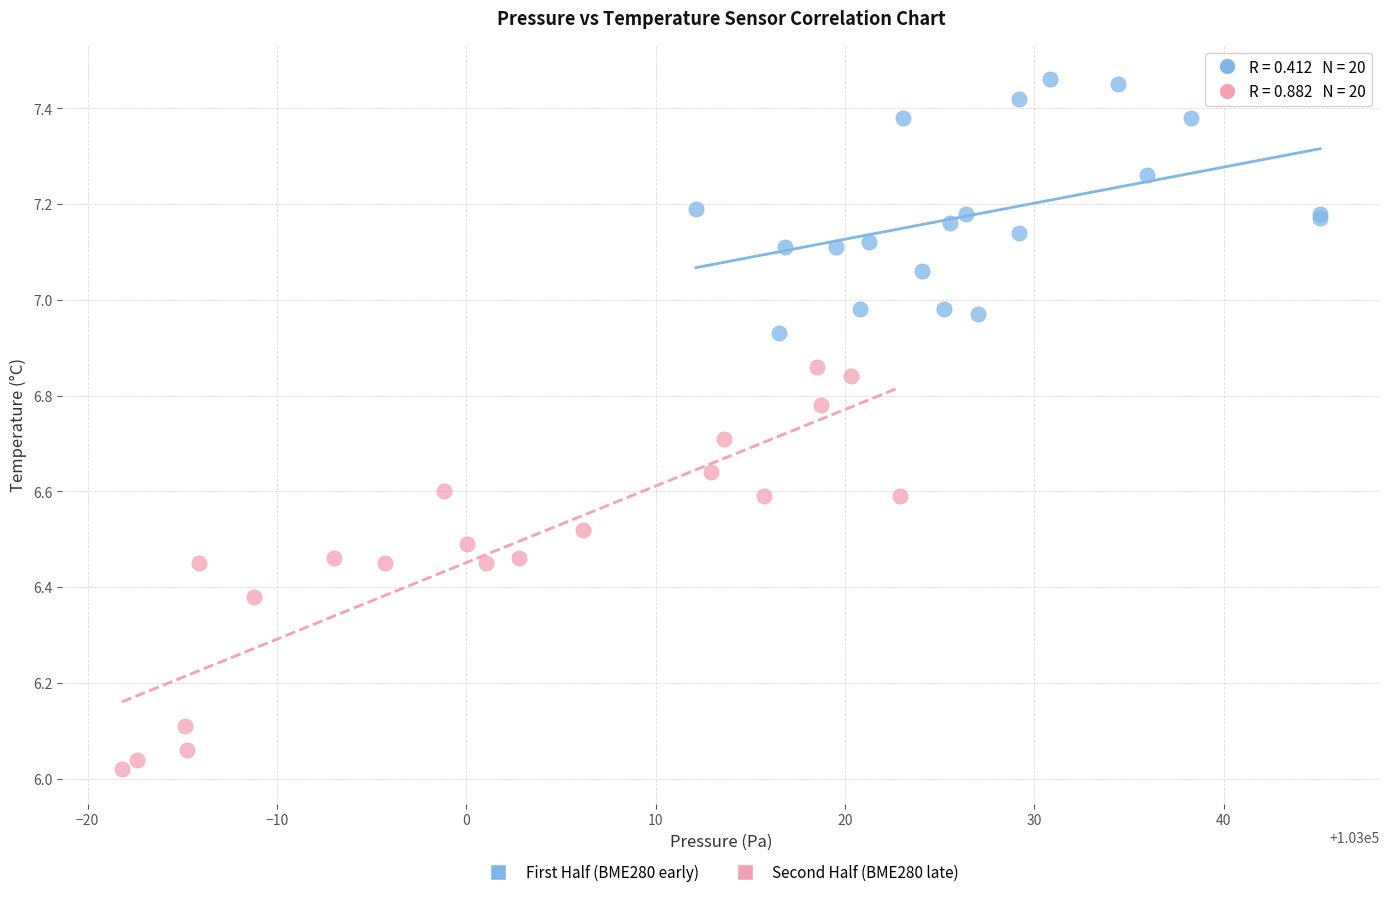

Which series reaches the maximum Y coordinate?

First Half (BME280 early)